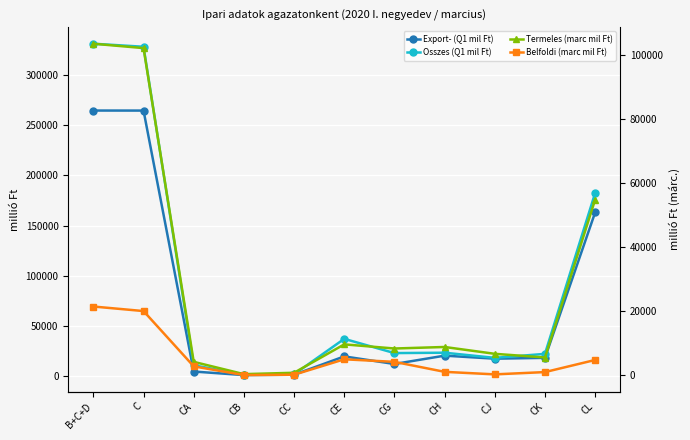

True or false: Termeles (marc mil Ft) and Export- (Q1 mil Ft) intersect in this chart.

False